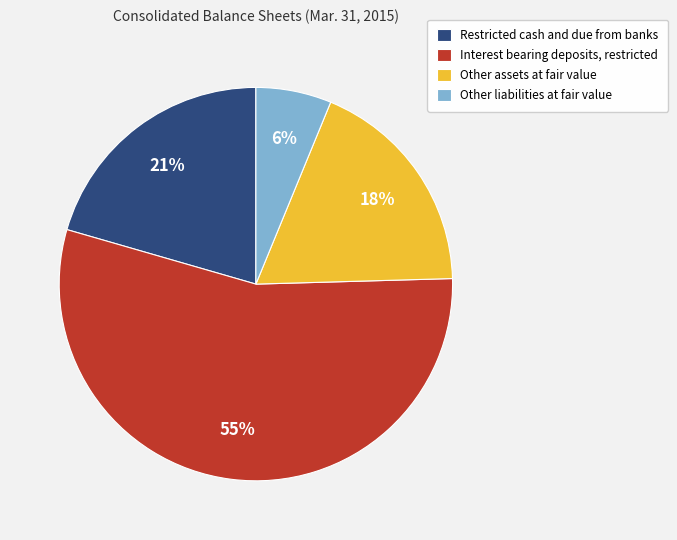

Count the number of slices in the pie.

4